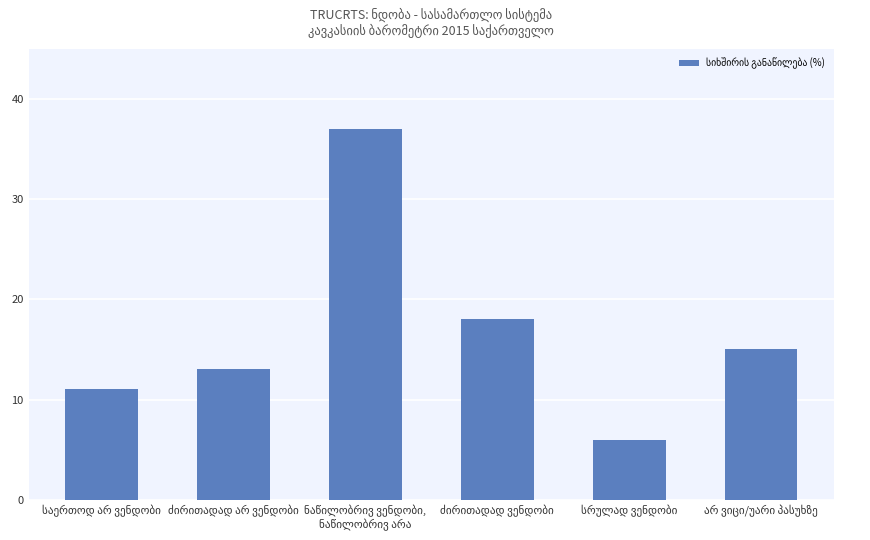

What is the minimum value shown in the chart?

6